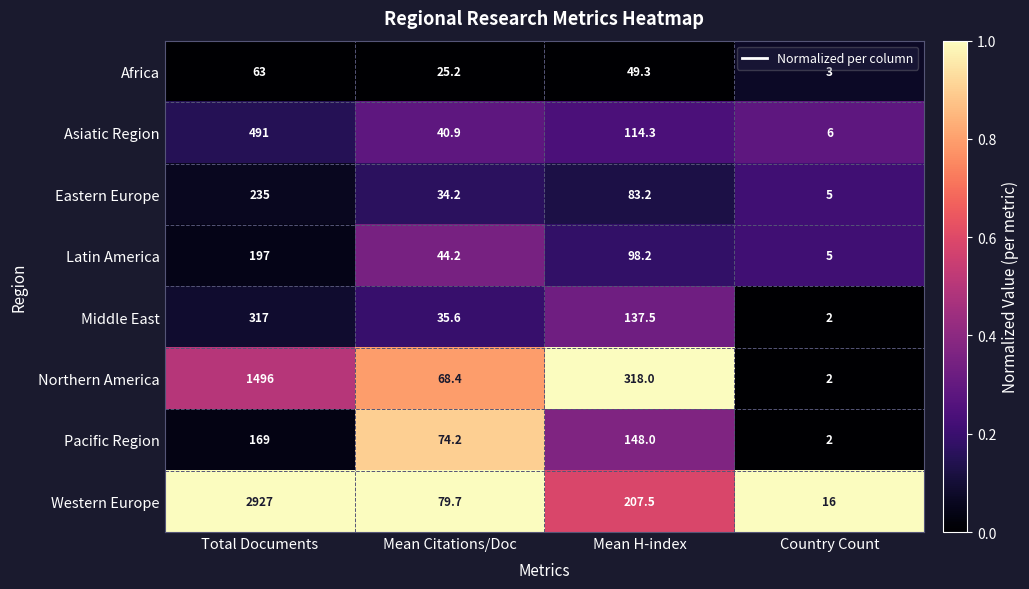

Which series changed the most between Mean Citations/Doc and Country Count?

Pacific Region